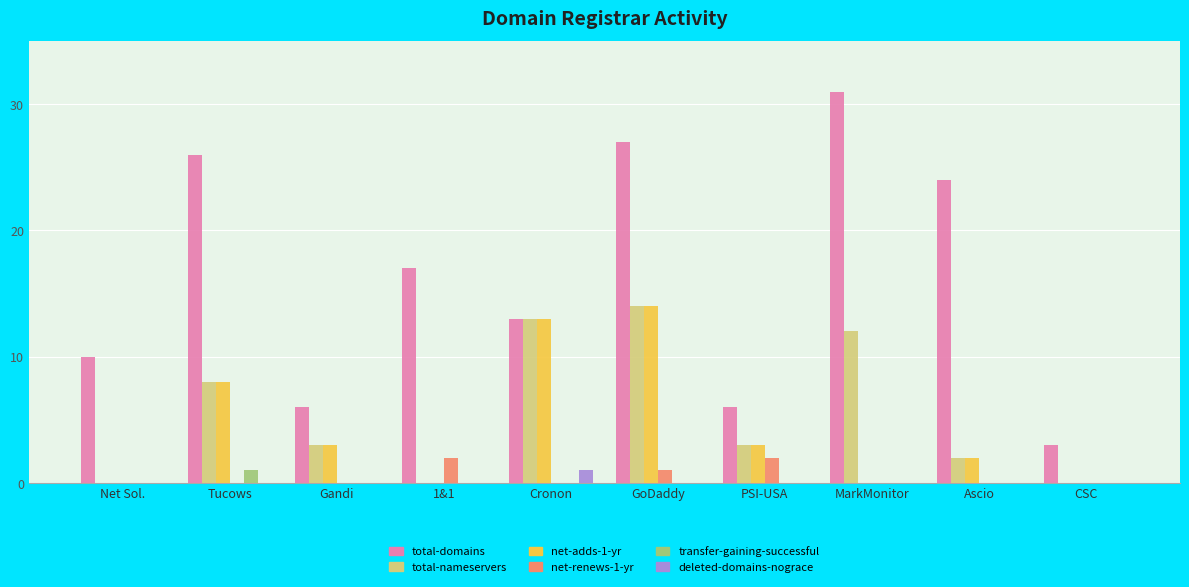

Is it true that total-domains equals 21 at Cronon?

False